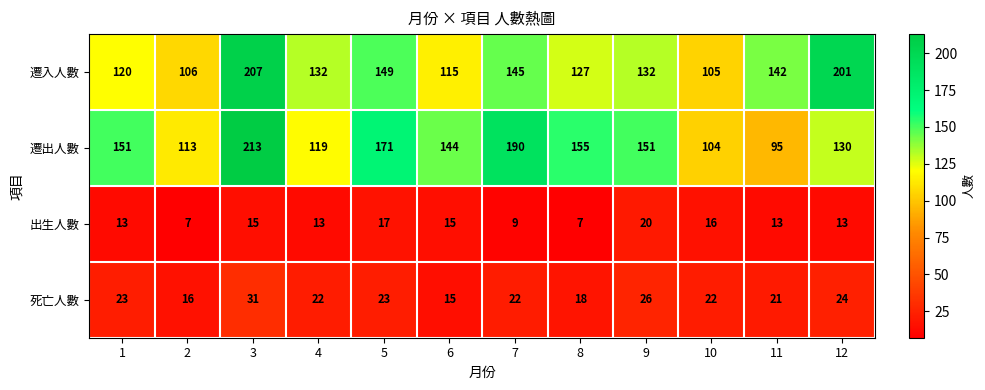

Rank the series at 9 from lowest to highest value.

出生人數, 死亡人數, 遷入人數, 遷出人數